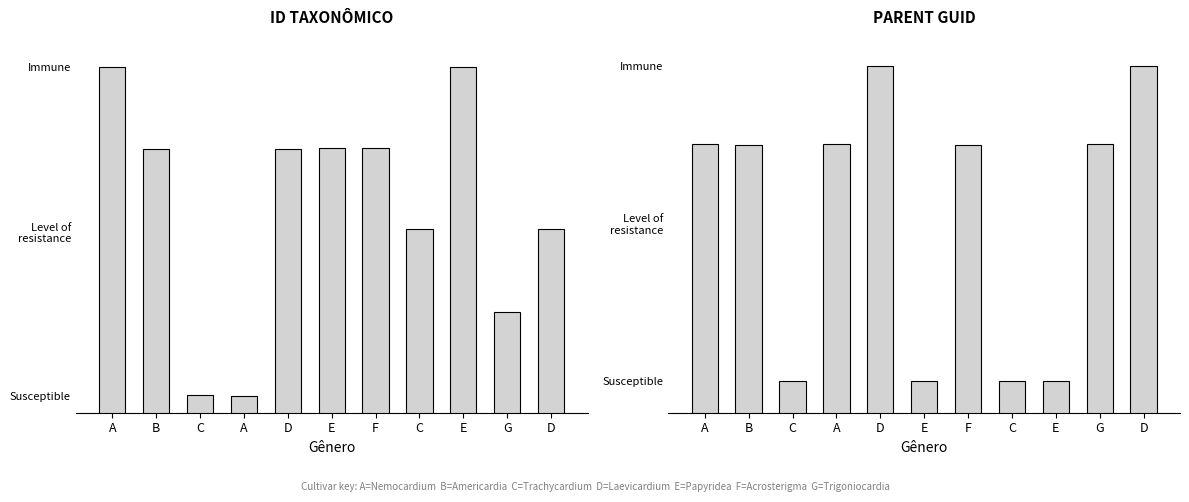

Where does the ID taxonômico series first go above 222992?

A